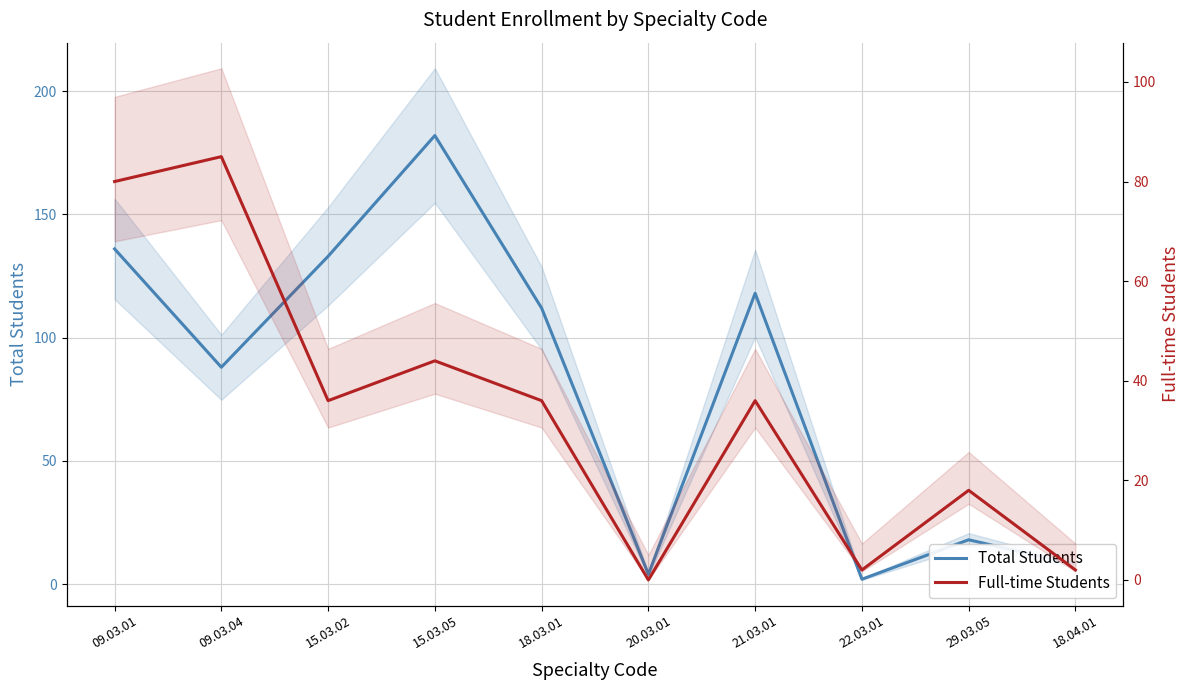

True or false: Total Students has more than 0 points higher than both neighbors.

True